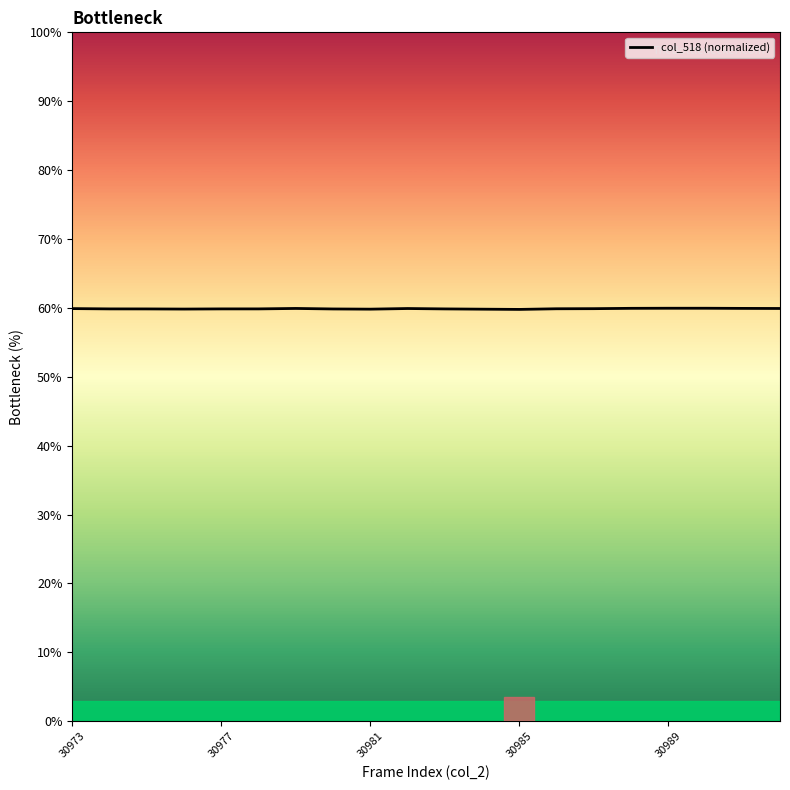

What is the maximum value shown in the chart?

59.9